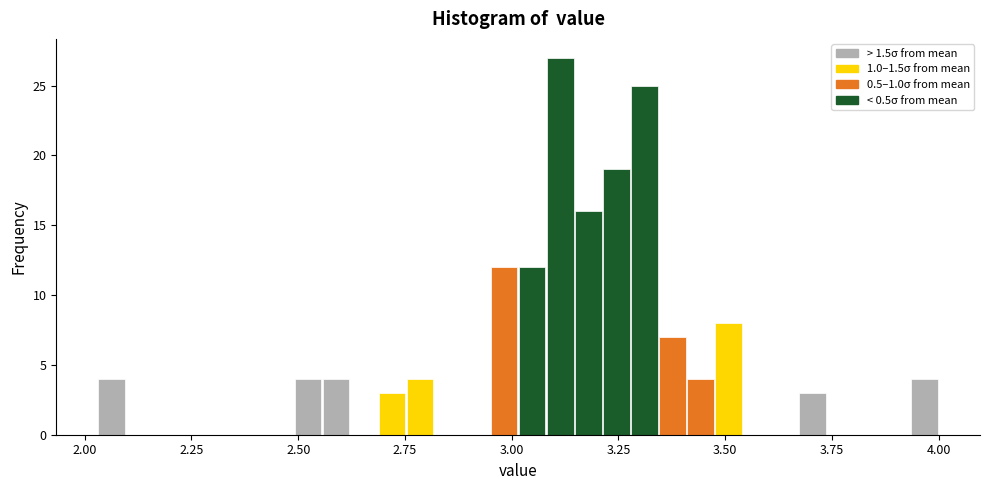

Around what value on the x-axis is the tallest bar? Give the approximate position of its centre, as read against the axis.

3.10